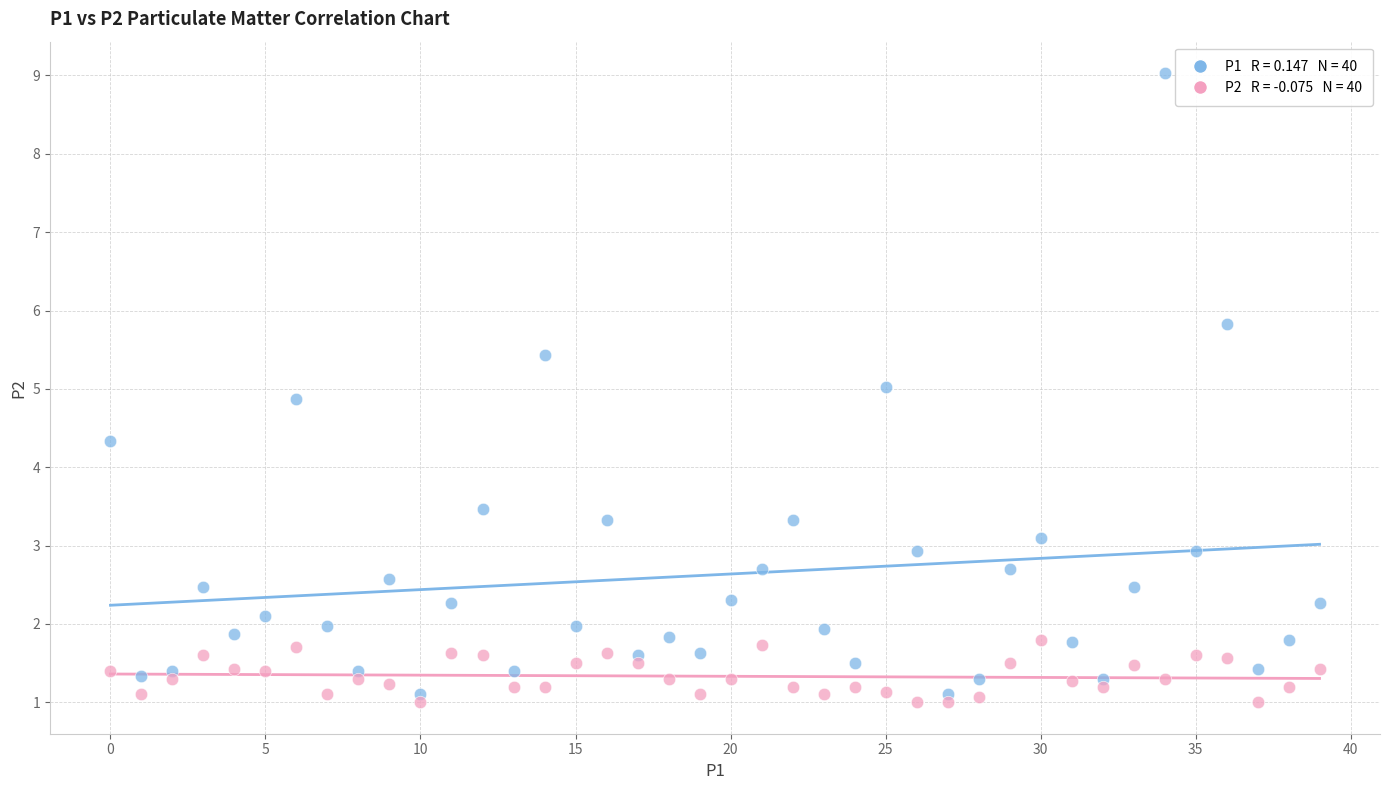

Across all data points, what is the range of Y values (max minus min)?

8.0